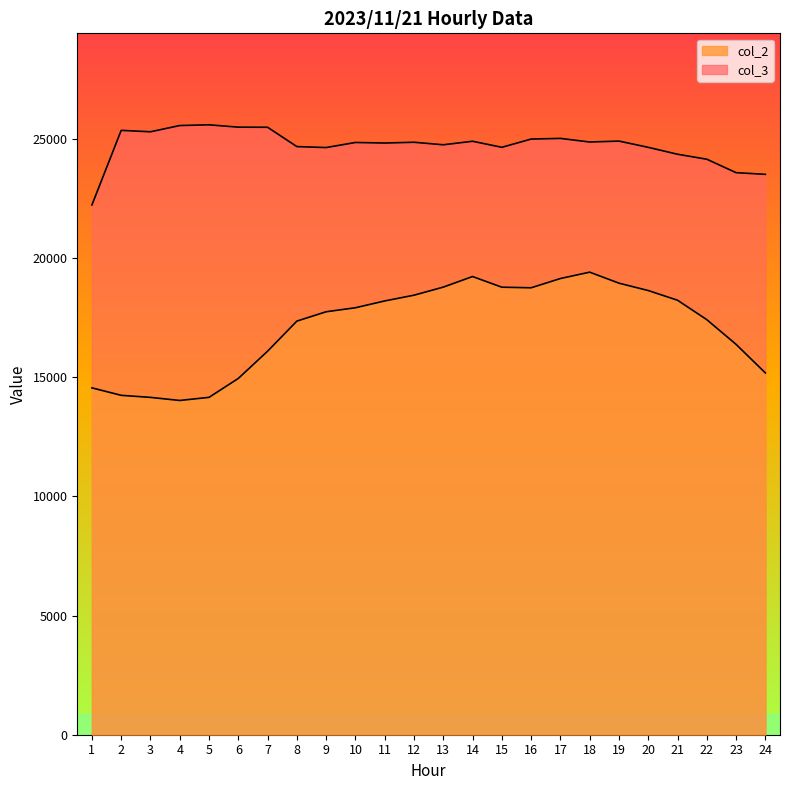

Reading right to left, extract all data points from this chart.

col_2: 15187	16386	17423	18239	18645	18955	19417	19150	18761	18786	19233	18789	18450	18209	17923	17755	17363	16100	14956	14162	14031	14160	14247	14560
col_3: 23523	23594	24158	24367	24657	24919	24881	25032	25004	24658	24912	24764	24870	24838	24861	24648	24688	25499	25504	25602	25572	25310	25369	22238